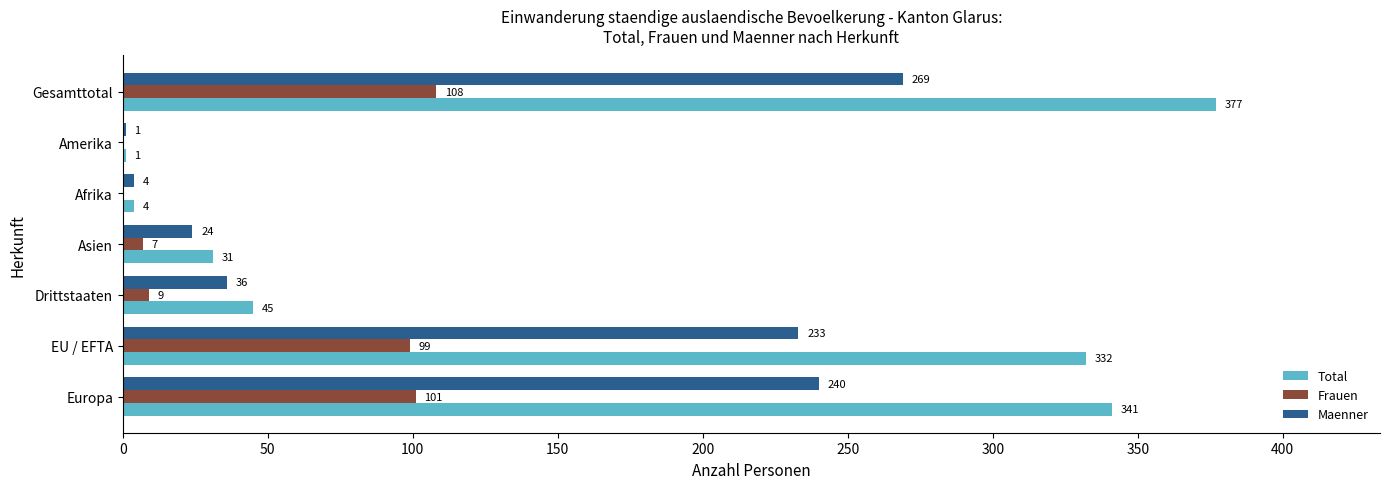

What is the average value of the Total series?

162